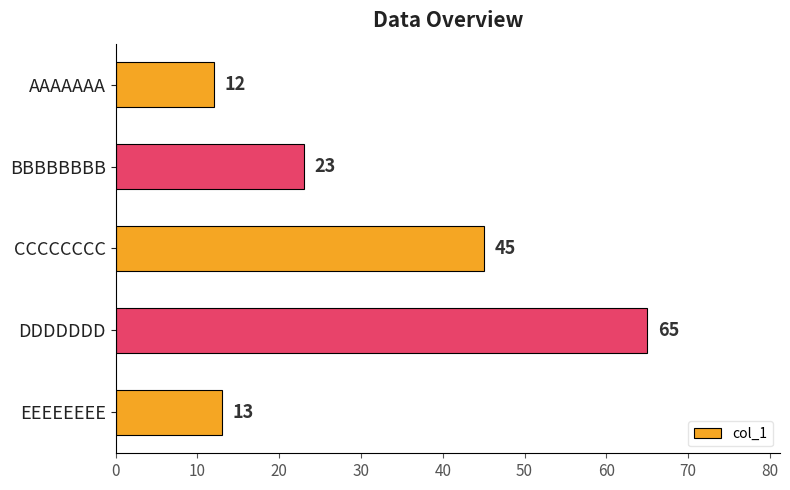

Which category has the highest value across all series?

DDDDDDD